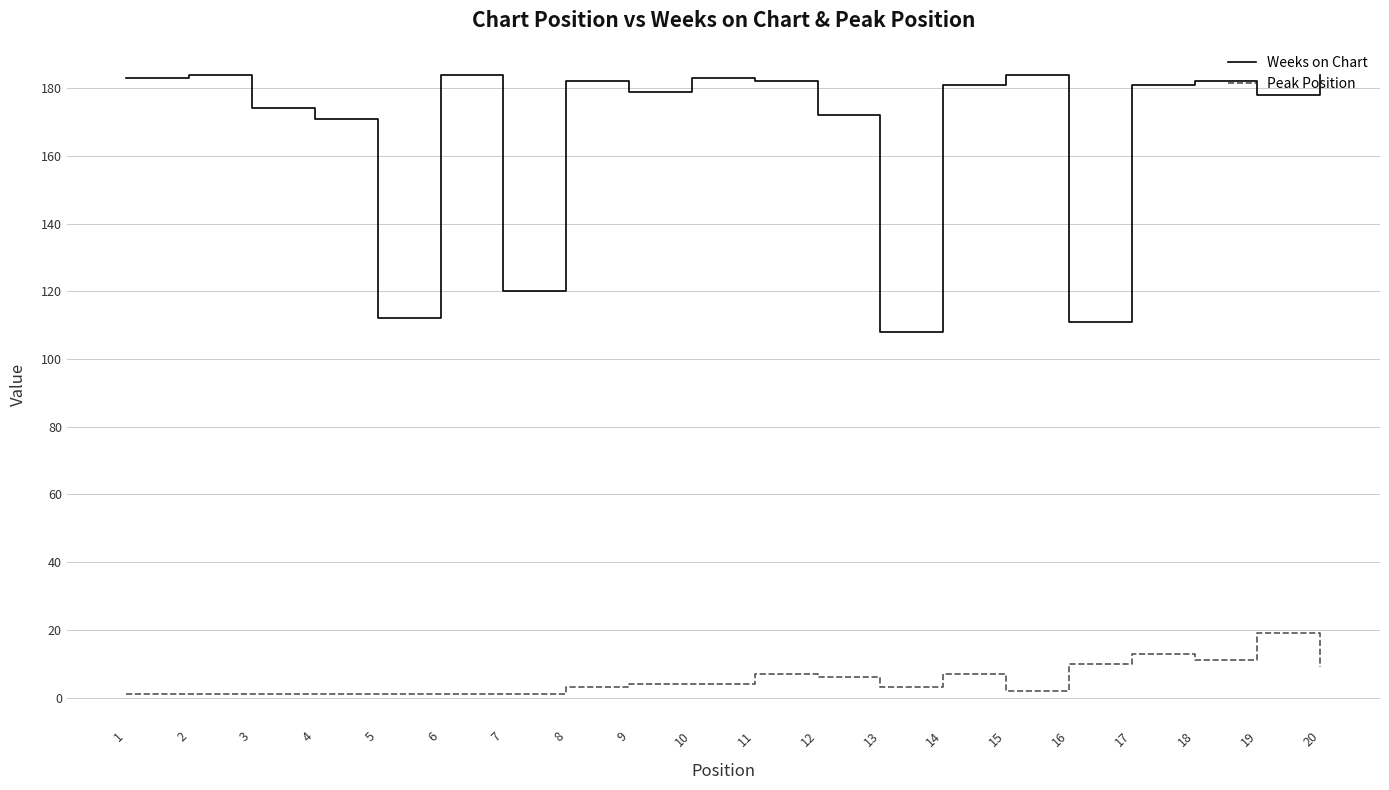

True or false: Peak Position and Weeks on Chart intersect in this chart.

False